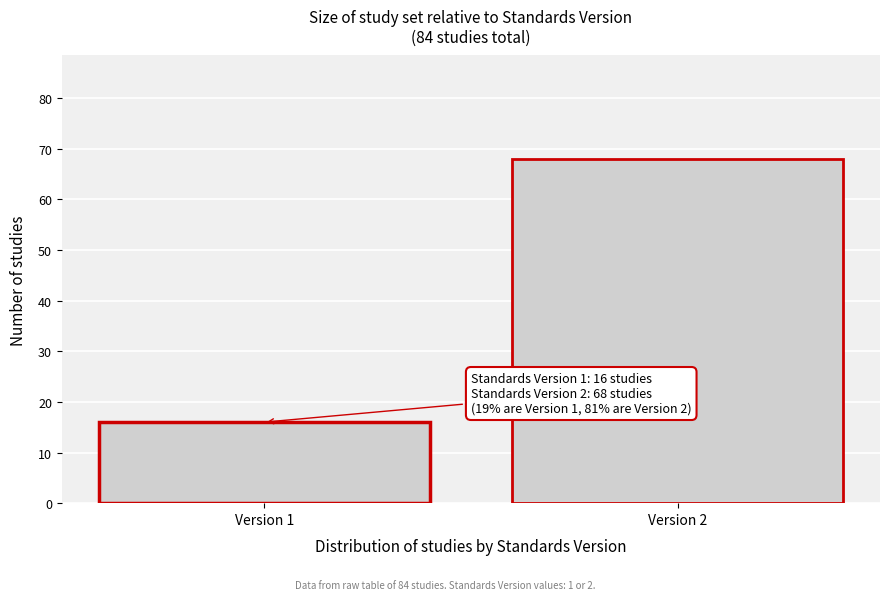

Reading left to right, extract all data points from this chart.

16	68